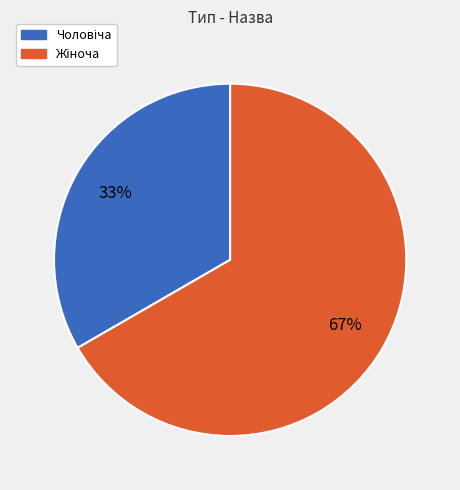

Does any single category account for the majority?

Yes